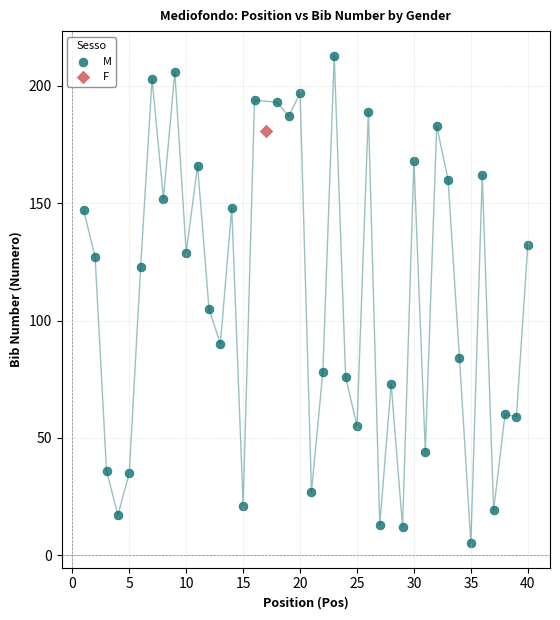

What are all the series names shown in the legend?

M, F